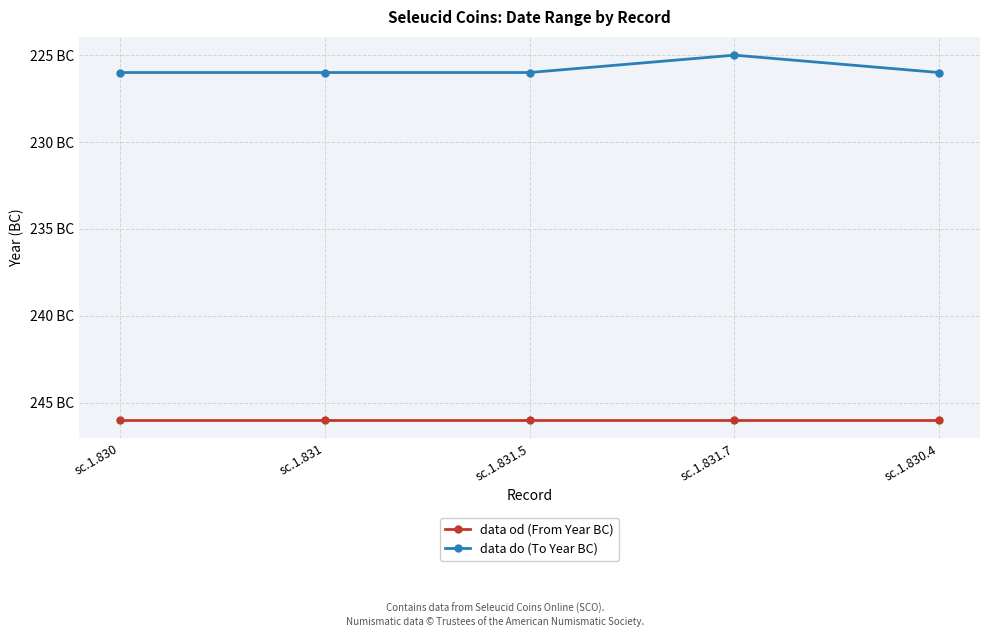

The value of data od (From Year BC) at sc.1.830 is -246. True or false?

True